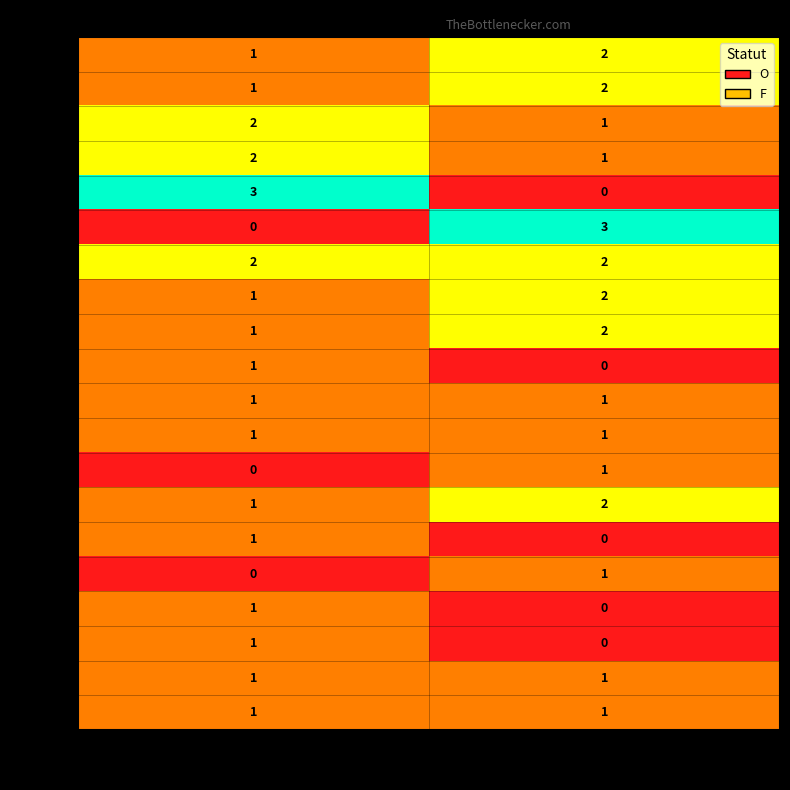

At which label is 00048 closest to 0?

F